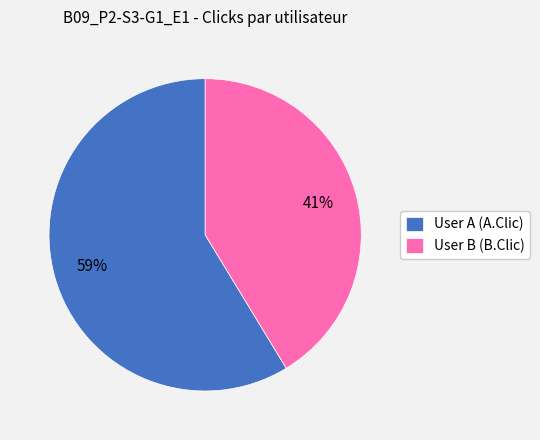

The User B (B.Clic) slice represents 41% of the pie. True or false?

True